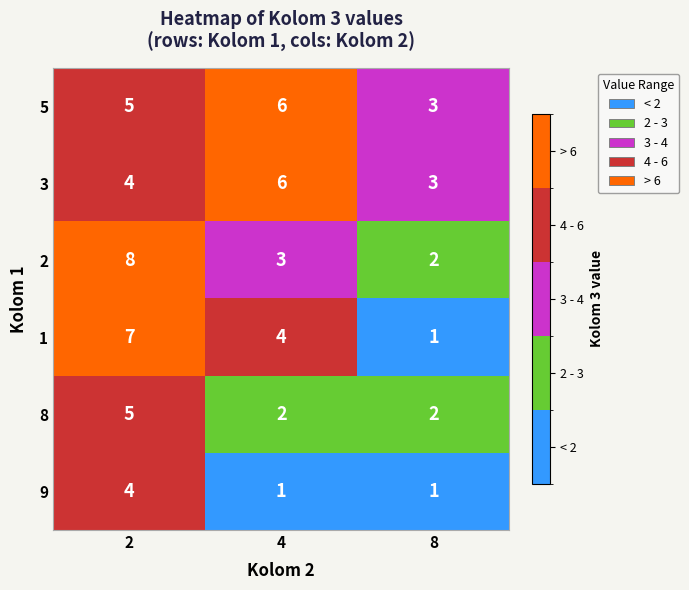

Reading right to left, list all the values displayed in this chart.

5: 8=3	4=6	2=5
3: 8=3	4=6	2=4
2: 8=2	4=3	2=8
1: 8=1	4=4	2=7
8: 8=2	4=2	2=5
9: 8=1	4=1	2=4